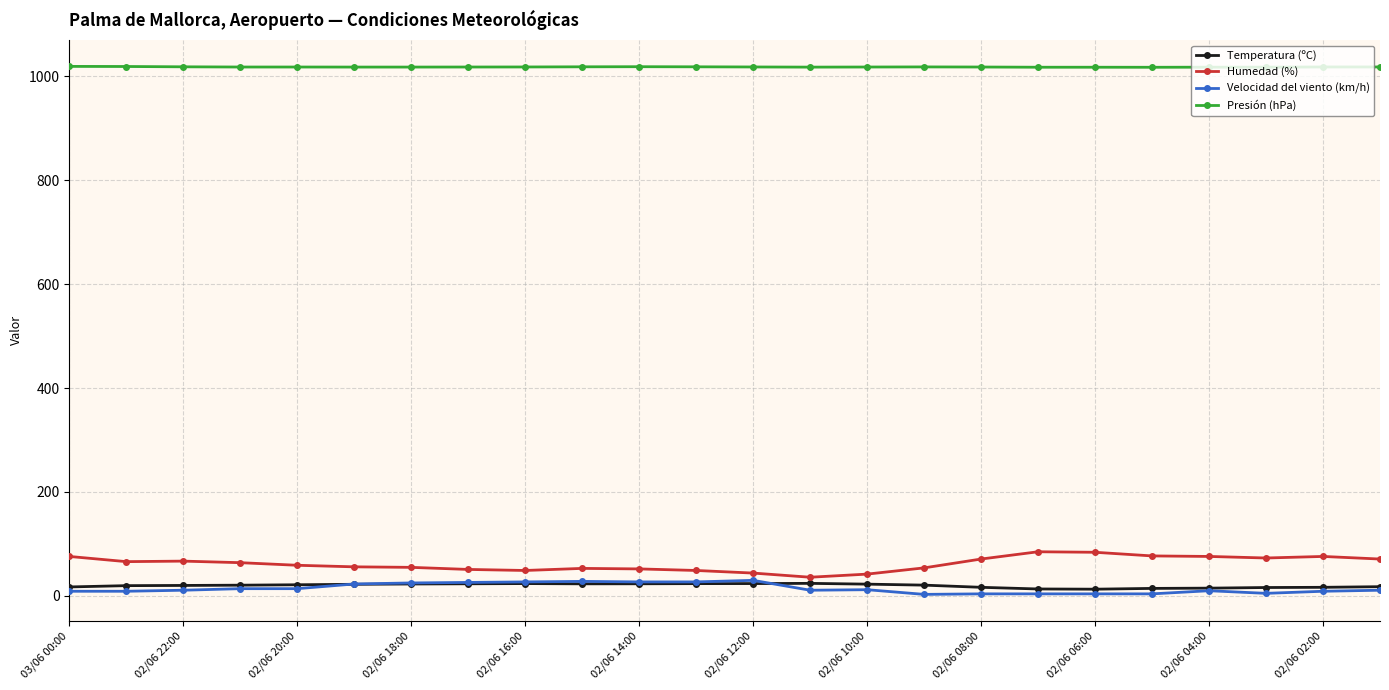

Which series has the largest total across all categories?

Presión (hPa)